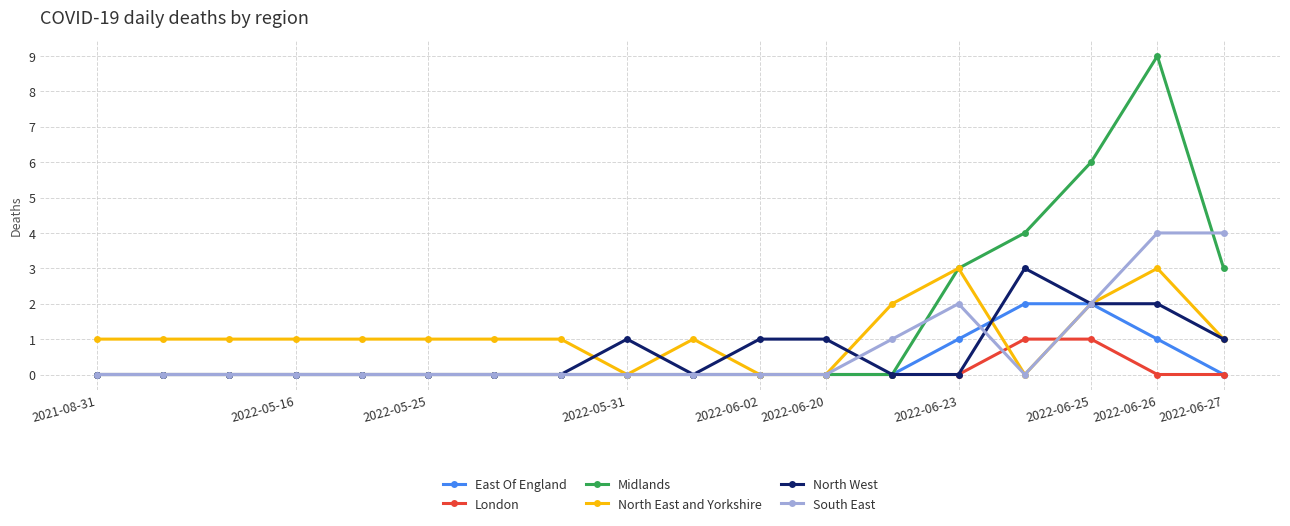

Which series ends up on top after the final intersection of London and South East?

South East